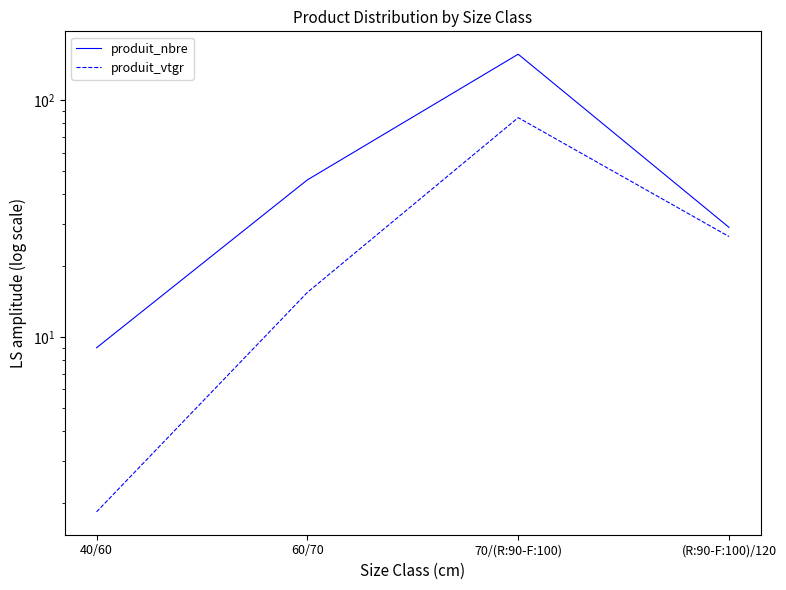

Rank the series at 40/60 from lowest to highest value.

produit_vtgr, produit_nbre